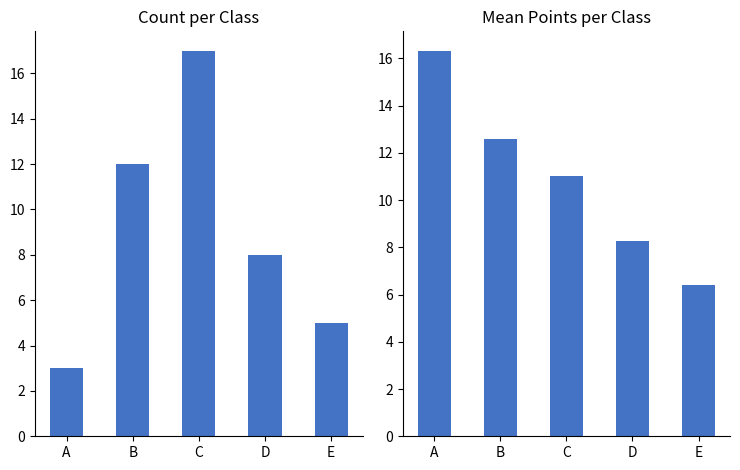

What is the sum of the Count values at B and E?

17.0